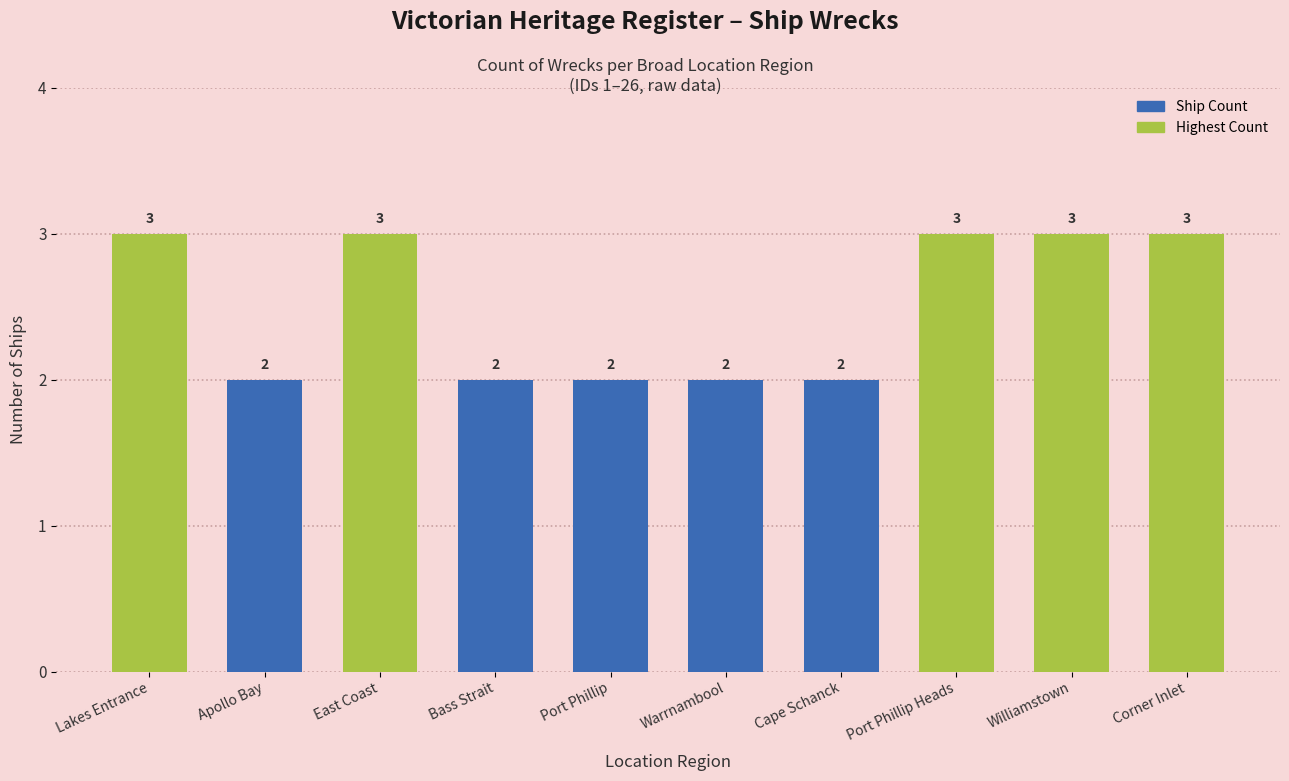

Does the chart contain any negative values?

No